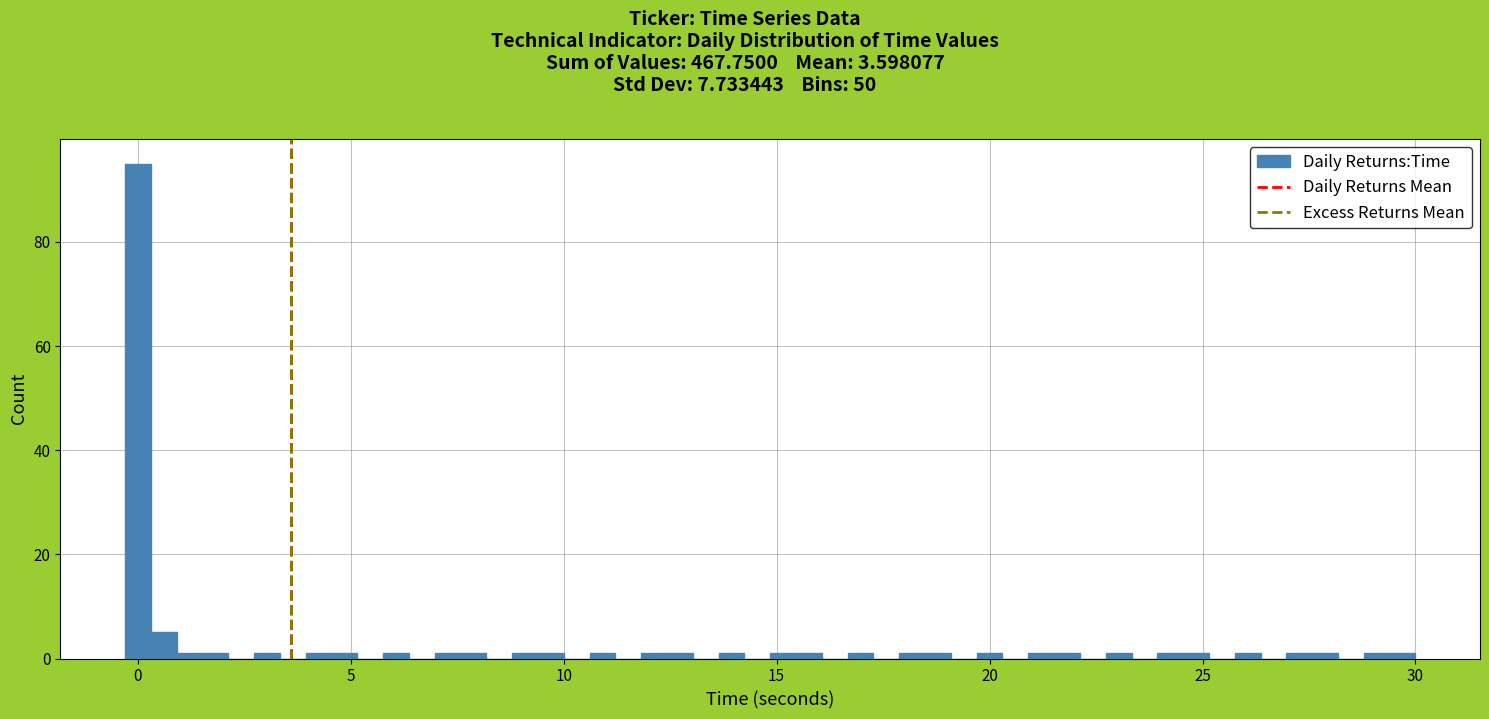

Read against the x-axis, roughly where is the centre of the tallest bar?

0.0